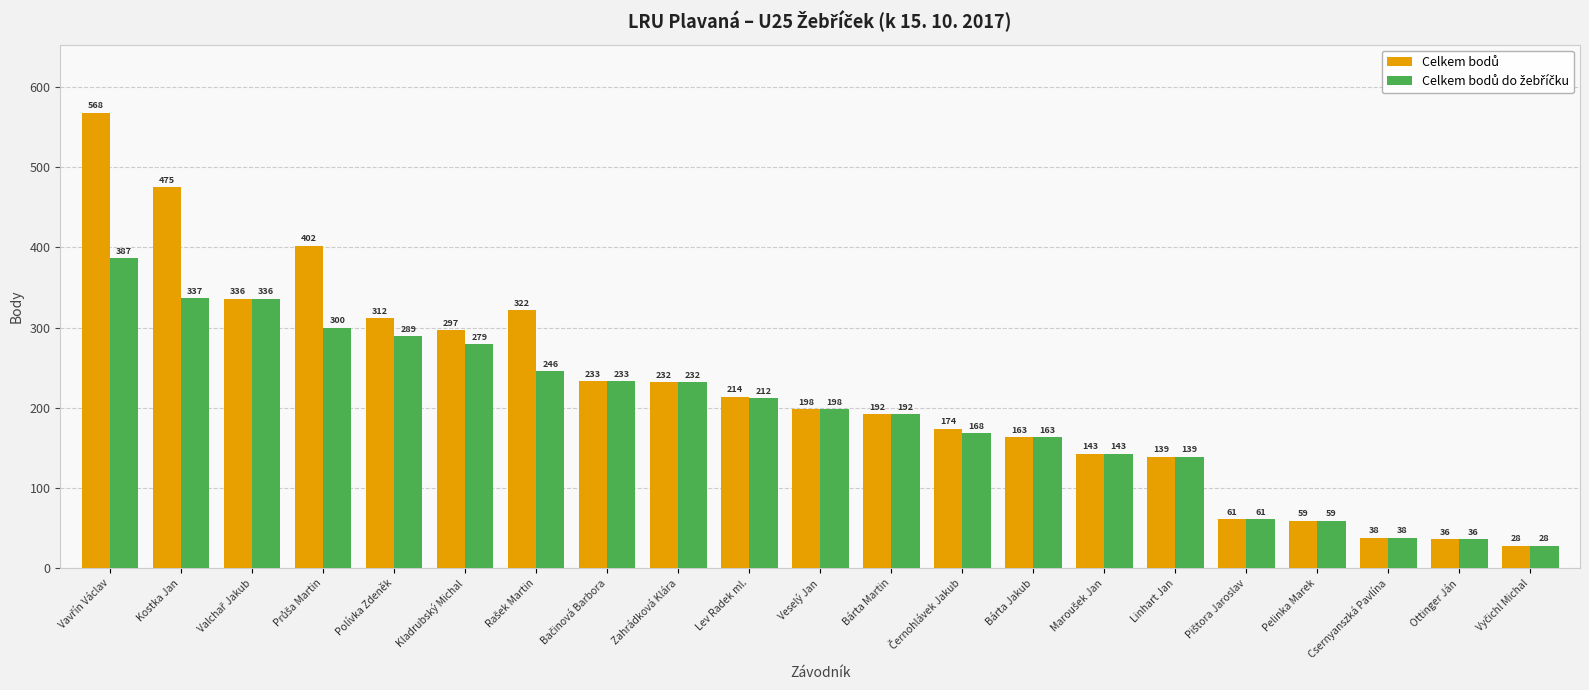

What is the greatest value displayed?

568